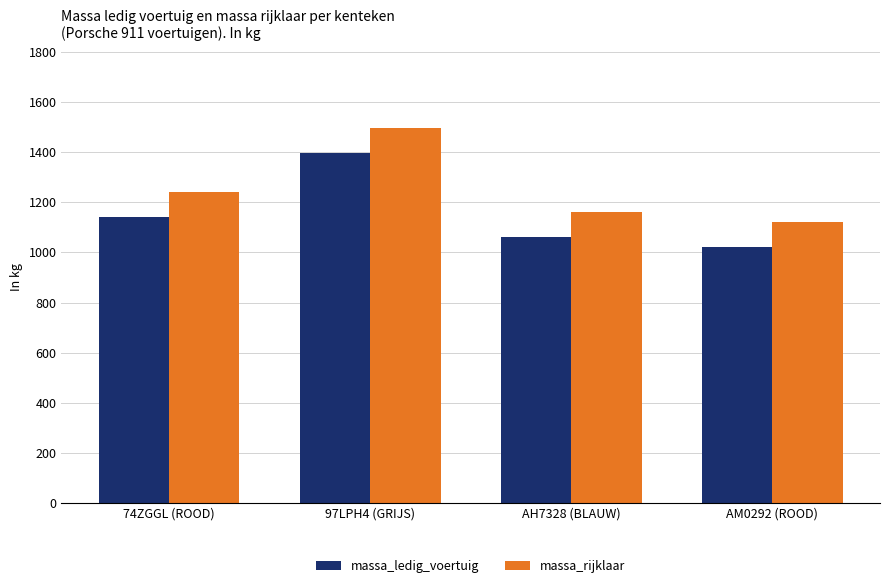

Read the massa_rijklaar value at 74ZGGL (ROOD), to the nearest 50.

1250